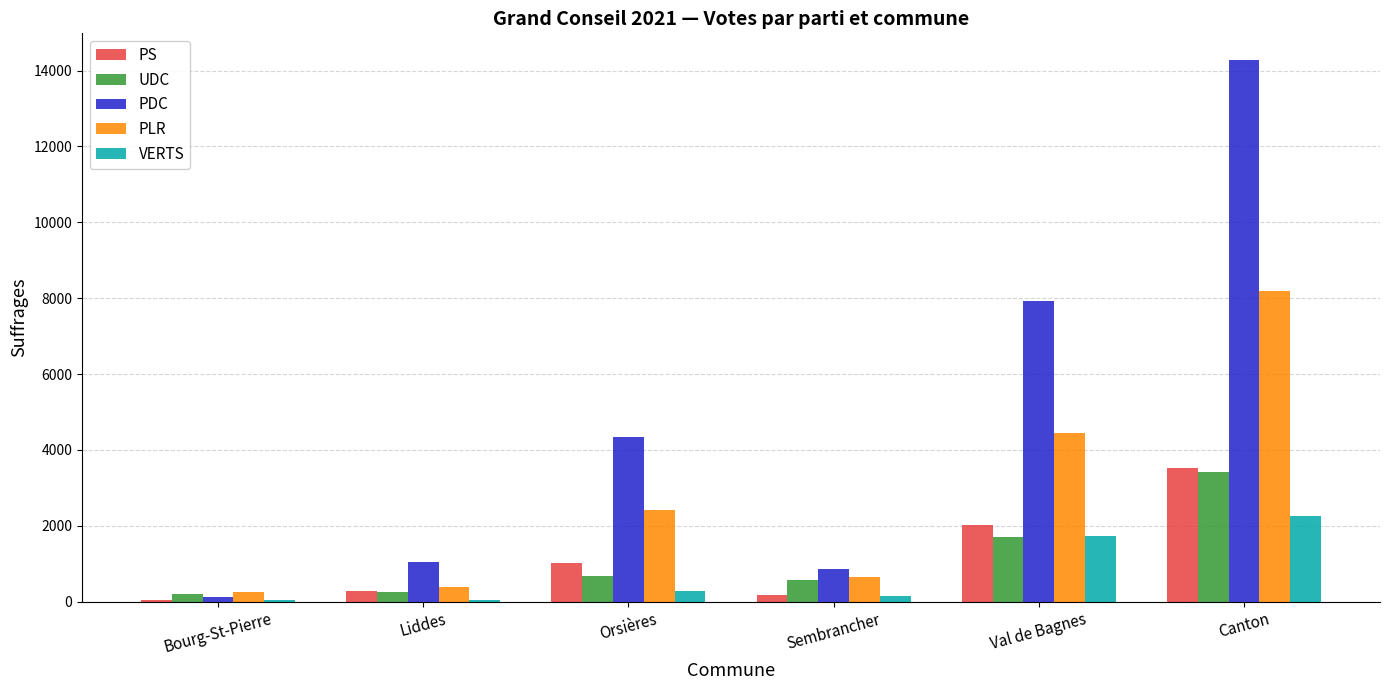

Is it true that PDC equals 1039 at Liddes?

True